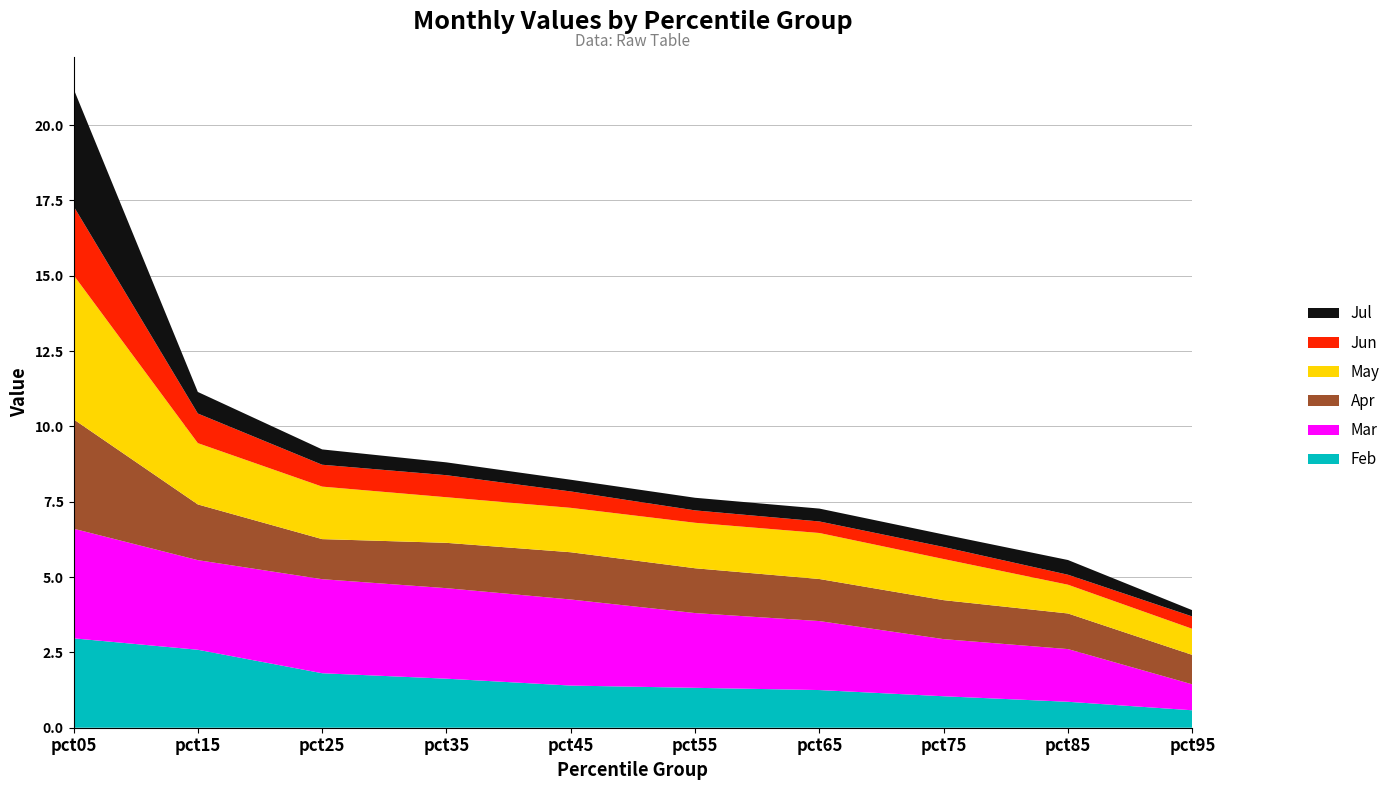

Reading right to left, extract all data points from this chart.

Feb: 0.6	0.9	1.0	1.3	1.3	1.4	1.6	1.8	2.6	3.0
Mar: 0.9	1.7	1.9	2.3	2.5	2.9	3.0	3.1	3.0	3.6
Apr: 1.0	1.2	1.3	1.4	1.5	1.6	1.5	1.3	1.8	3.6
May: 0.9	1.0	1.4	1.5	1.5	1.5	1.5	1.7	2.0	4.8
Jun: 0.4	0.3	0.4	0.4	0.4	0.5	0.7	0.7	1.0	2.3
Jul: 0.2	0.5	0.4	0.4	0.4	0.4	0.4	0.5	0.7	3.9